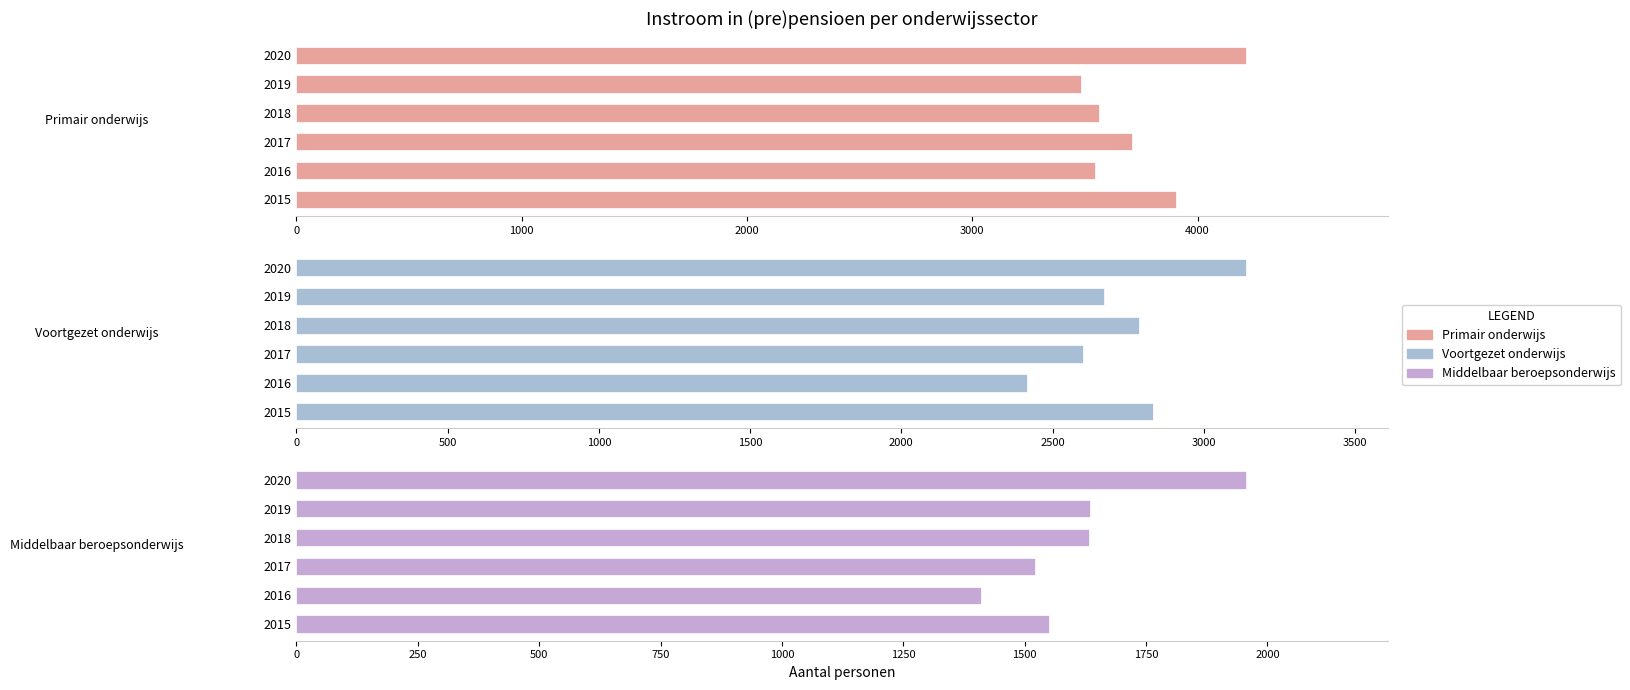

At how many categories does at least one series exceed 3369?

6